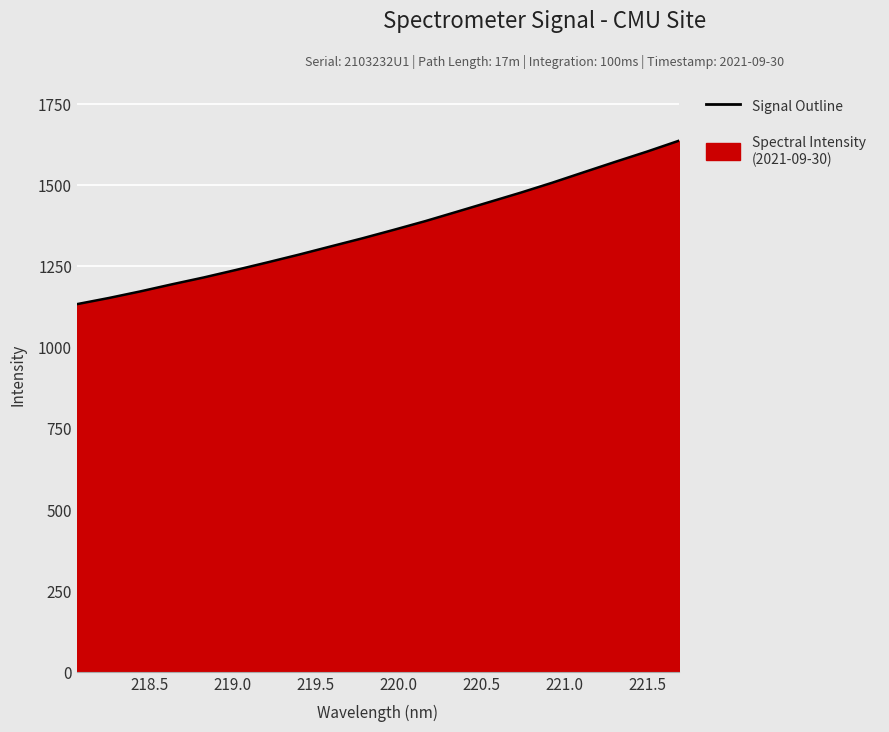

What is the smallest value displayed?

1133.0